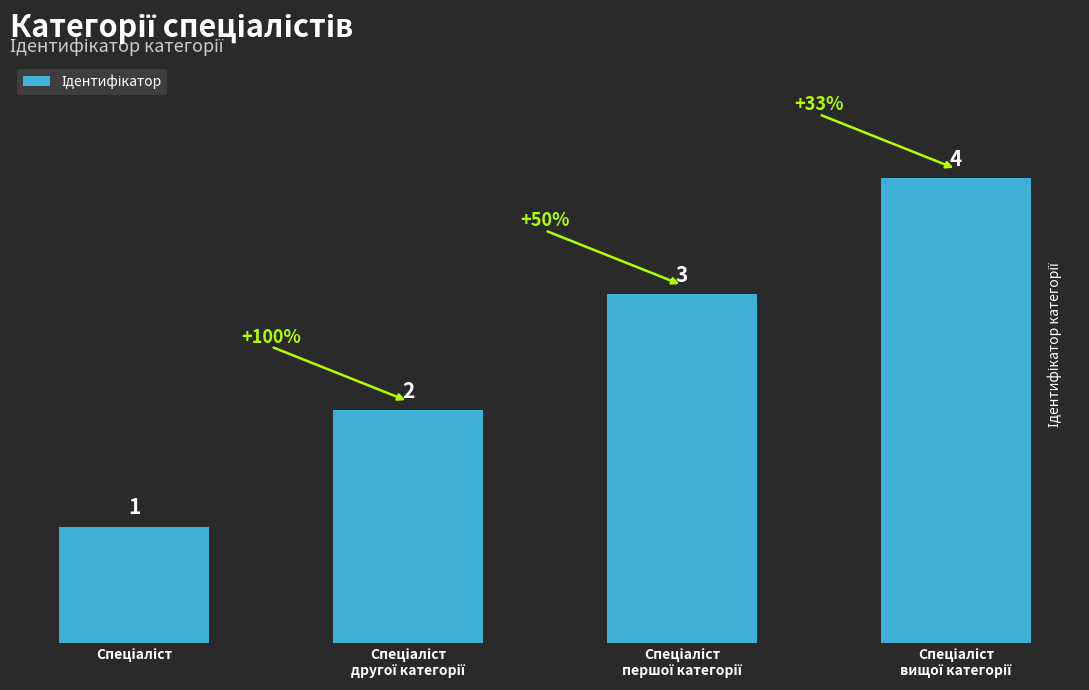

What is the value of the 1st bar from the left?

1